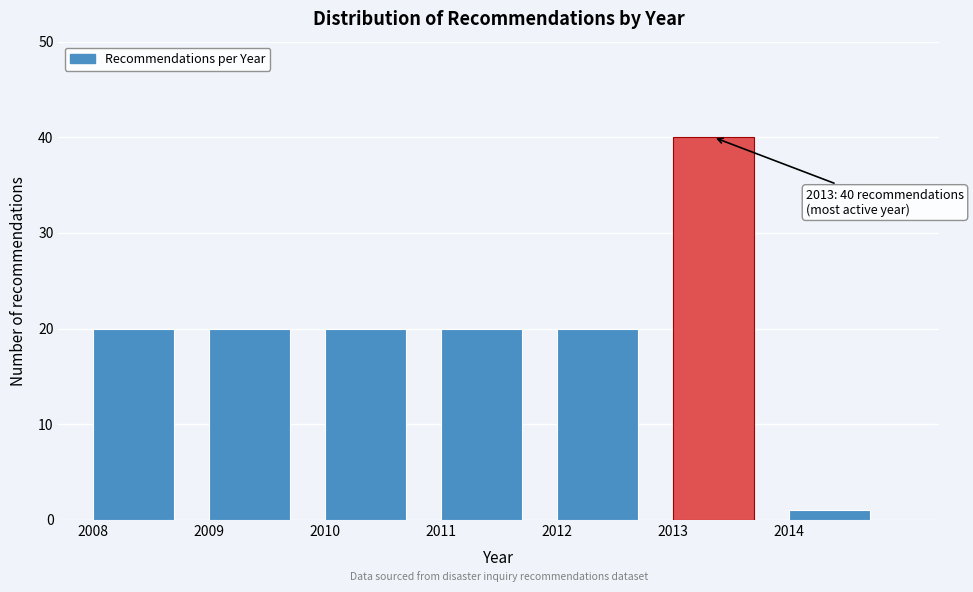

Which range on the x-axis has the tallest bar?

2013 to 2014